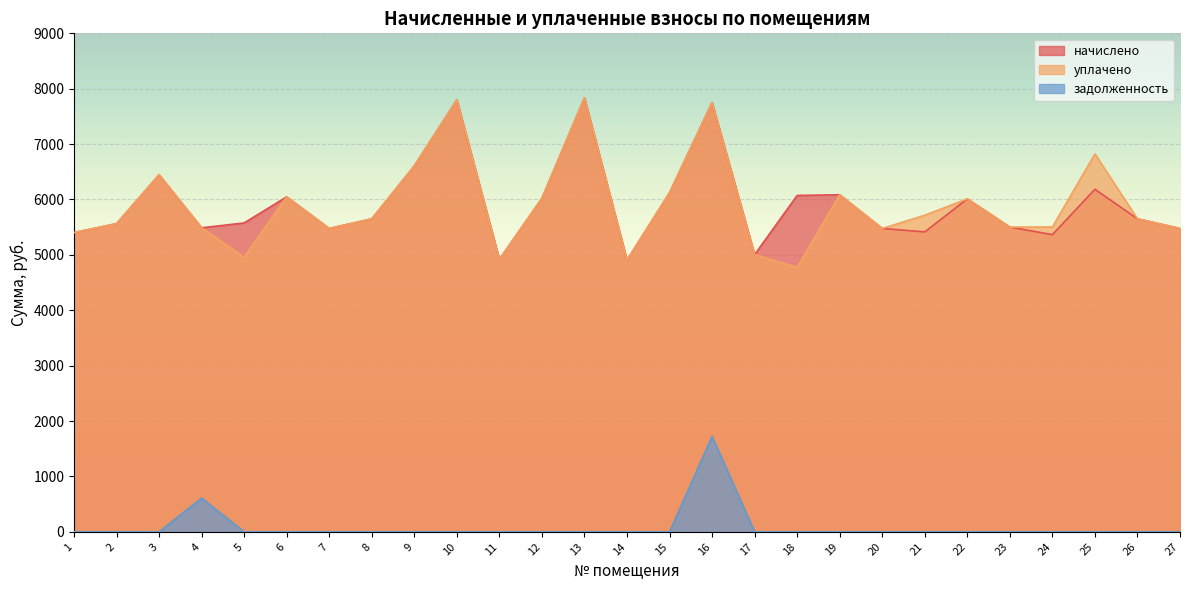

At 6, list the series in order from smallest to largest.

задолженность, начислено, уплачено